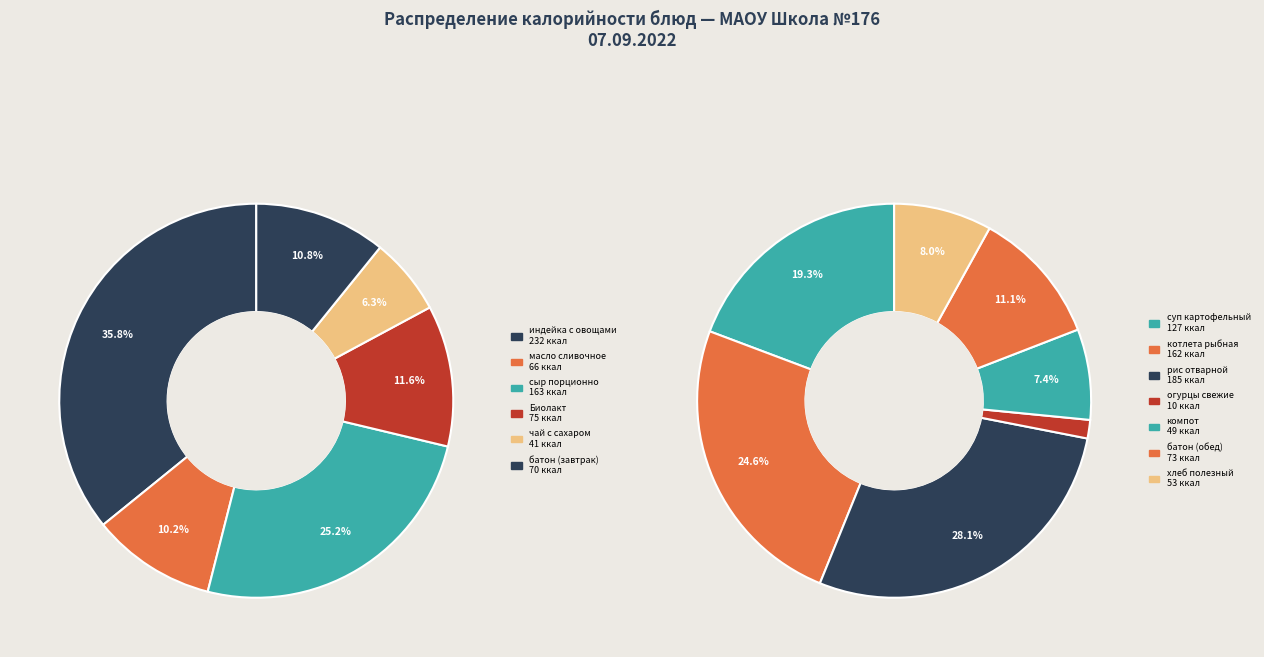

Which slice is the smallest?

огурцы свежие